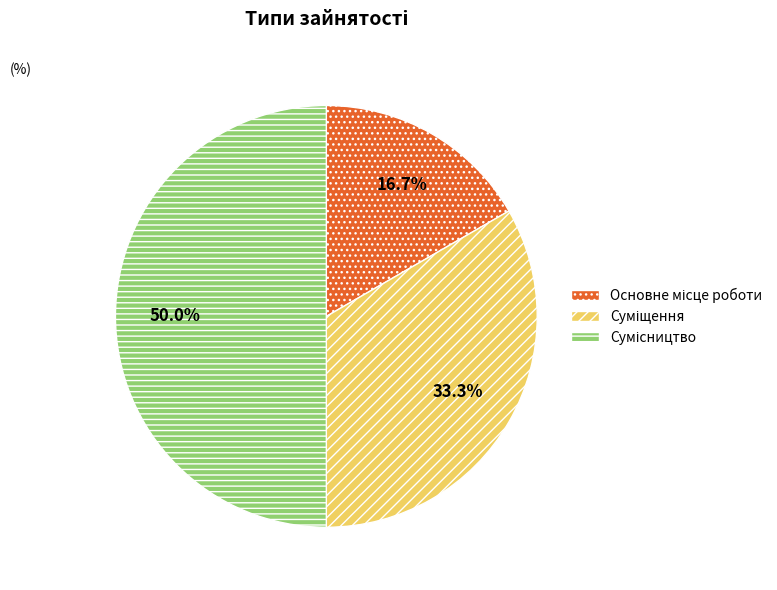

Rank the categories by value from highest to lowest.

Сумісництво, Суміщення, Основне місце роботи